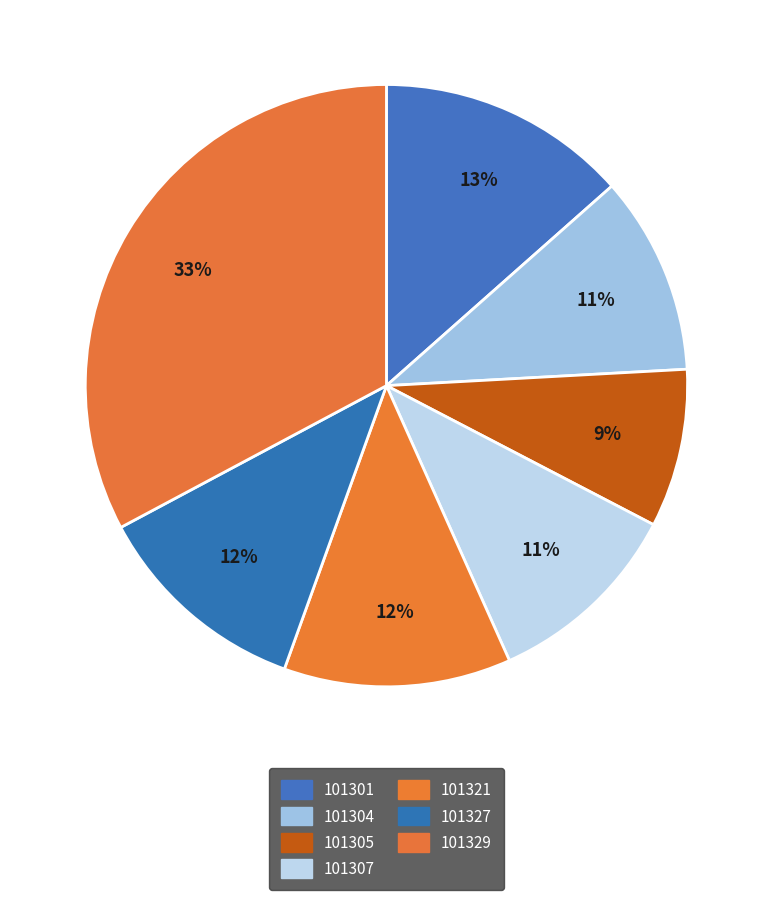

How many slices are in this pie chart?

7